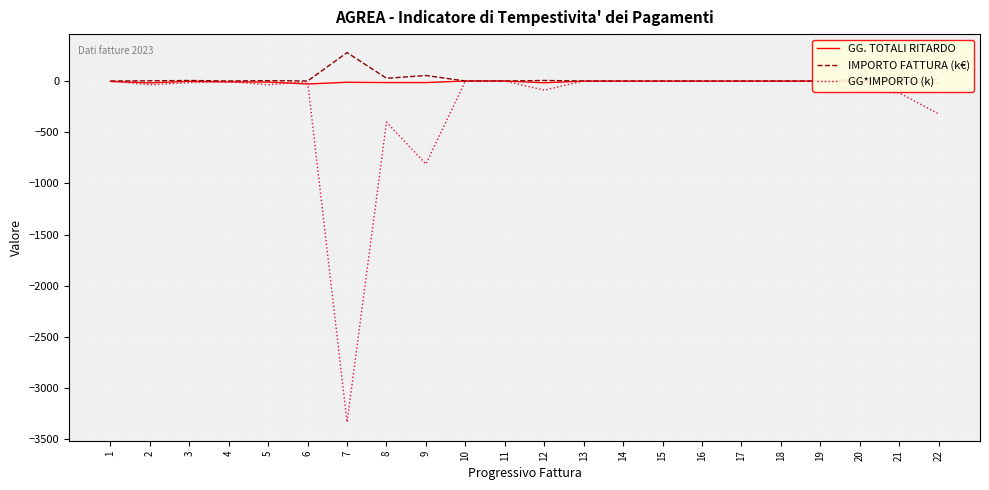

What is the smallest value displayed?

-3334.3